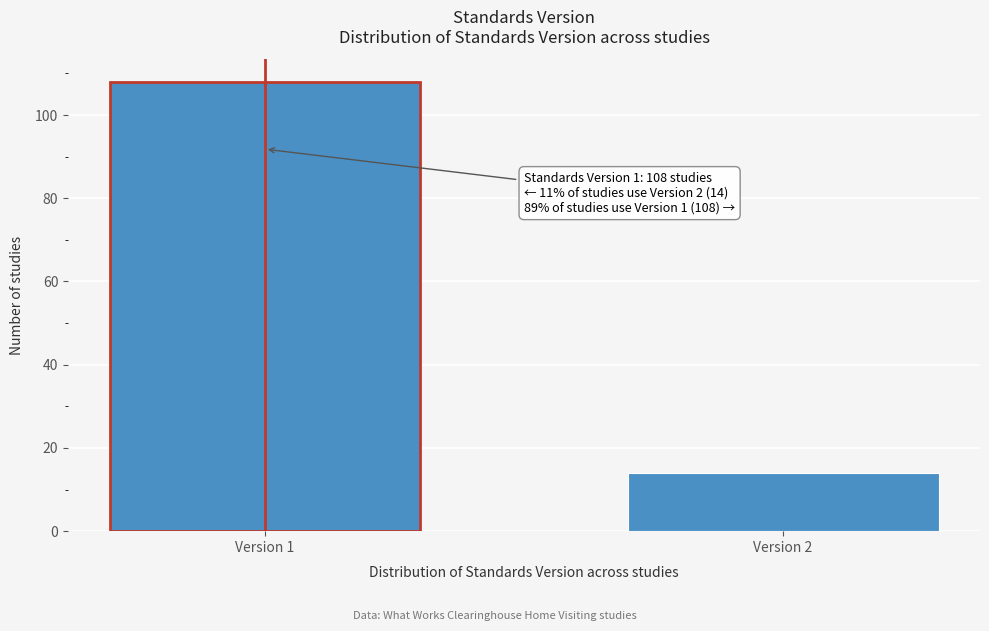

Reading left to right, transcribe all the data shown in this chart.

108	14